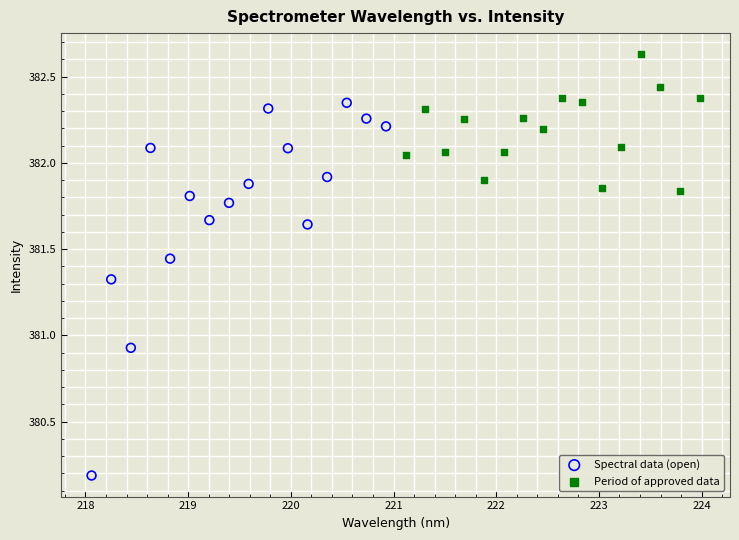

Which series has the widest spread of Y values?

Spectral data (open)